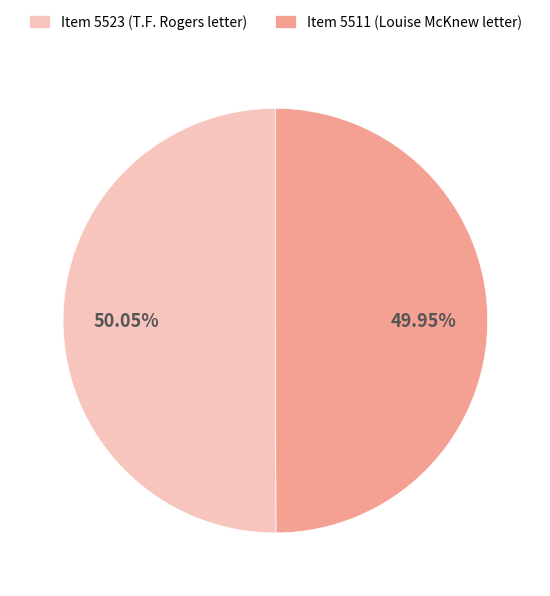

Is there any slice that represents more than half of the pie?

Yes